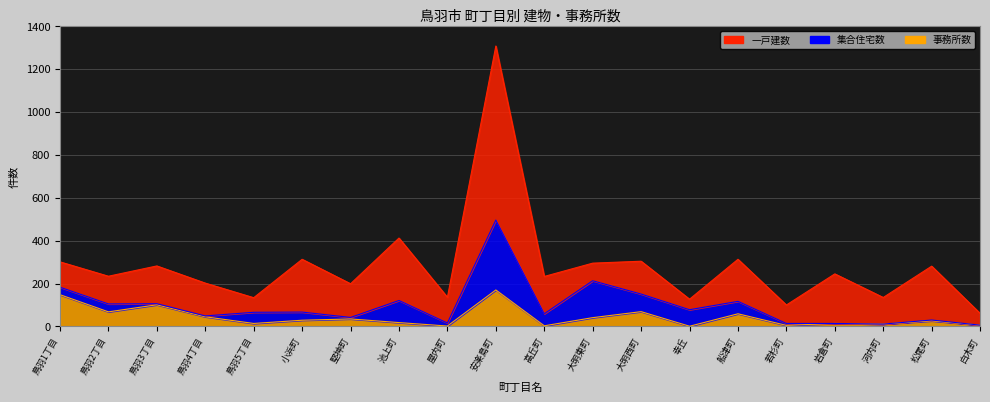

How many lines are shown in the chart?

3